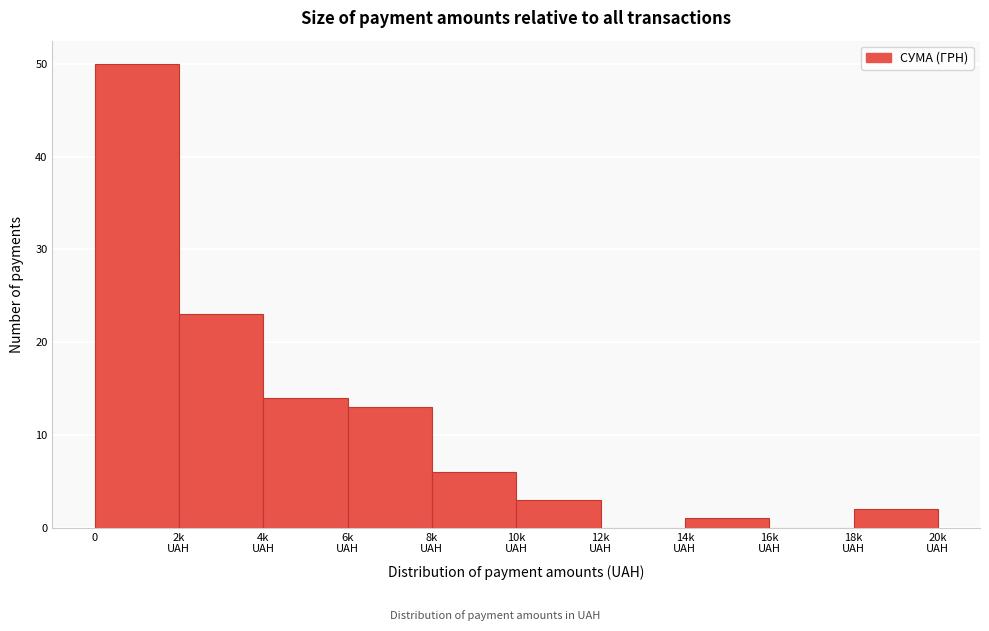

What is the sum of all values?

112